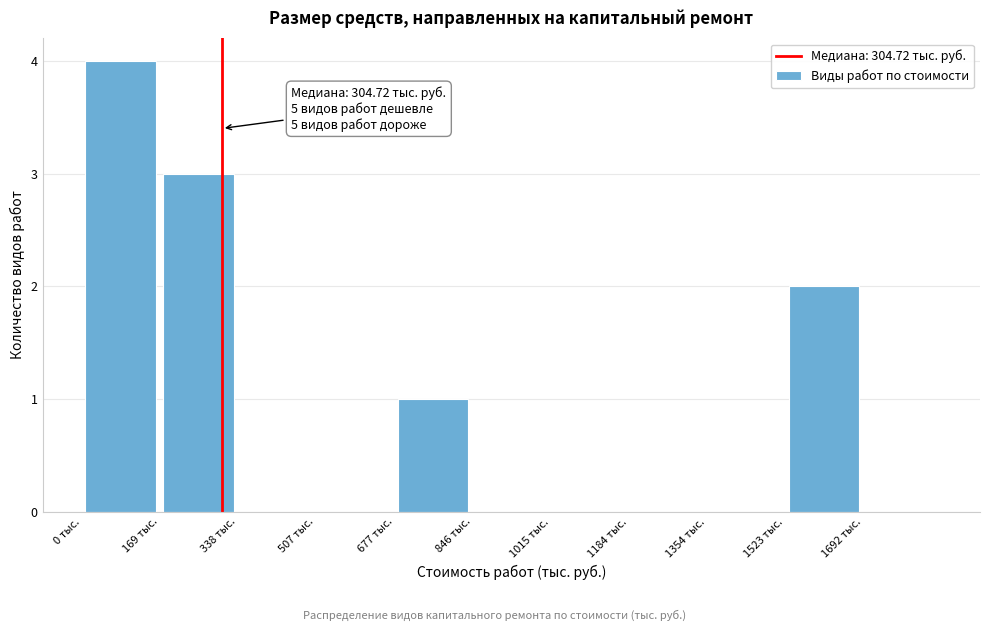

Over which range of the x-axis is the bar tallest?

0 to 160